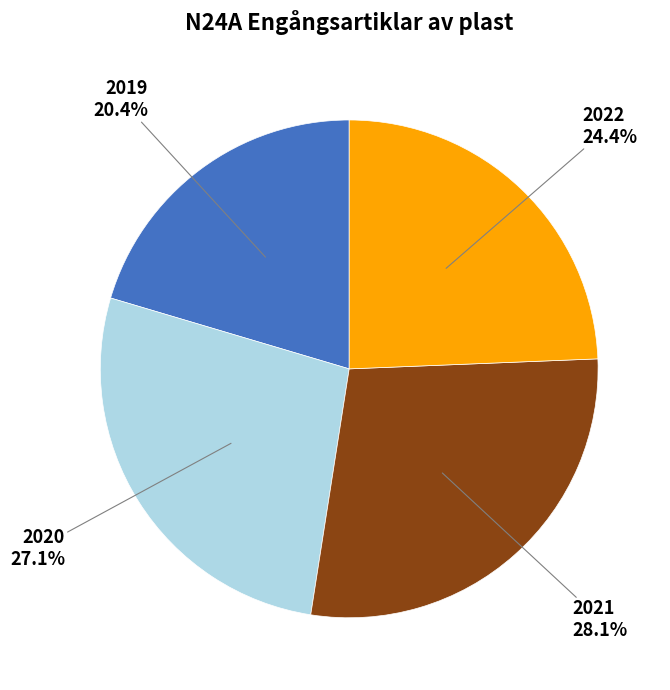

Is there any slice that represents more than half of the pie?

No